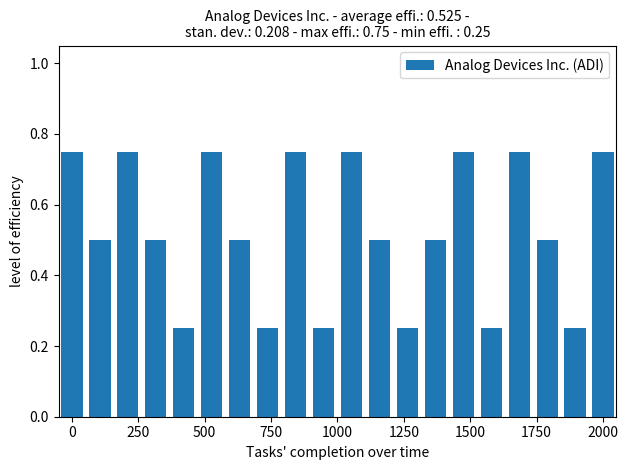

Are the bars grouped side by side (vs. stacked)?

No